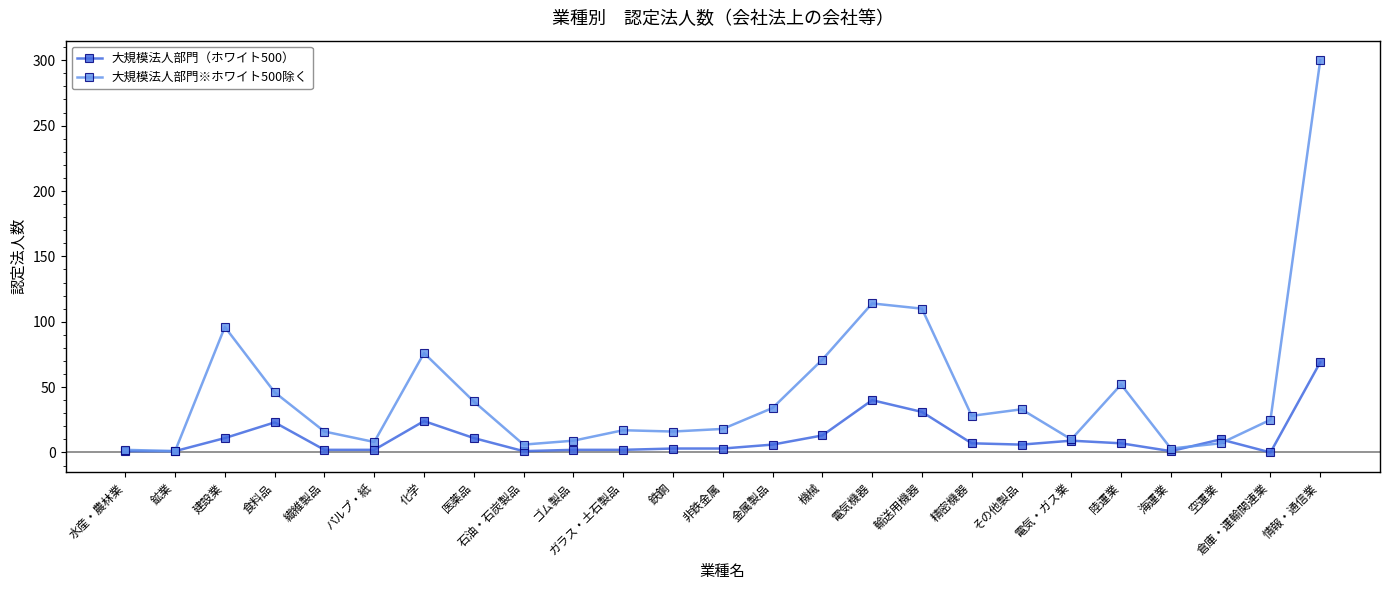

True or false: 大規模法人部門（ホワイト500） has more than 0 points higher than both neighbors.

True